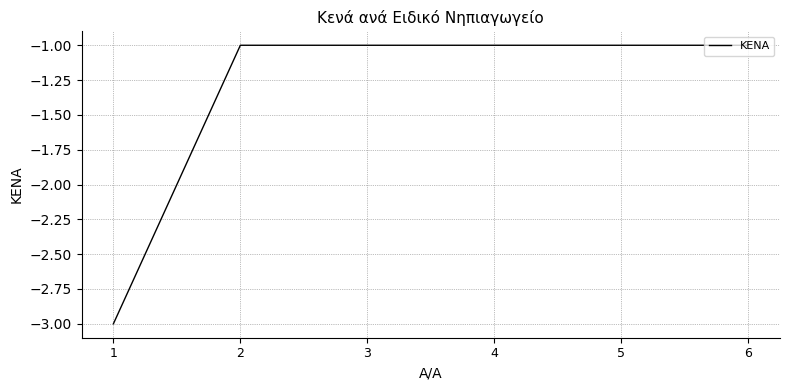

True or false: the data shows -1 at 4.

True